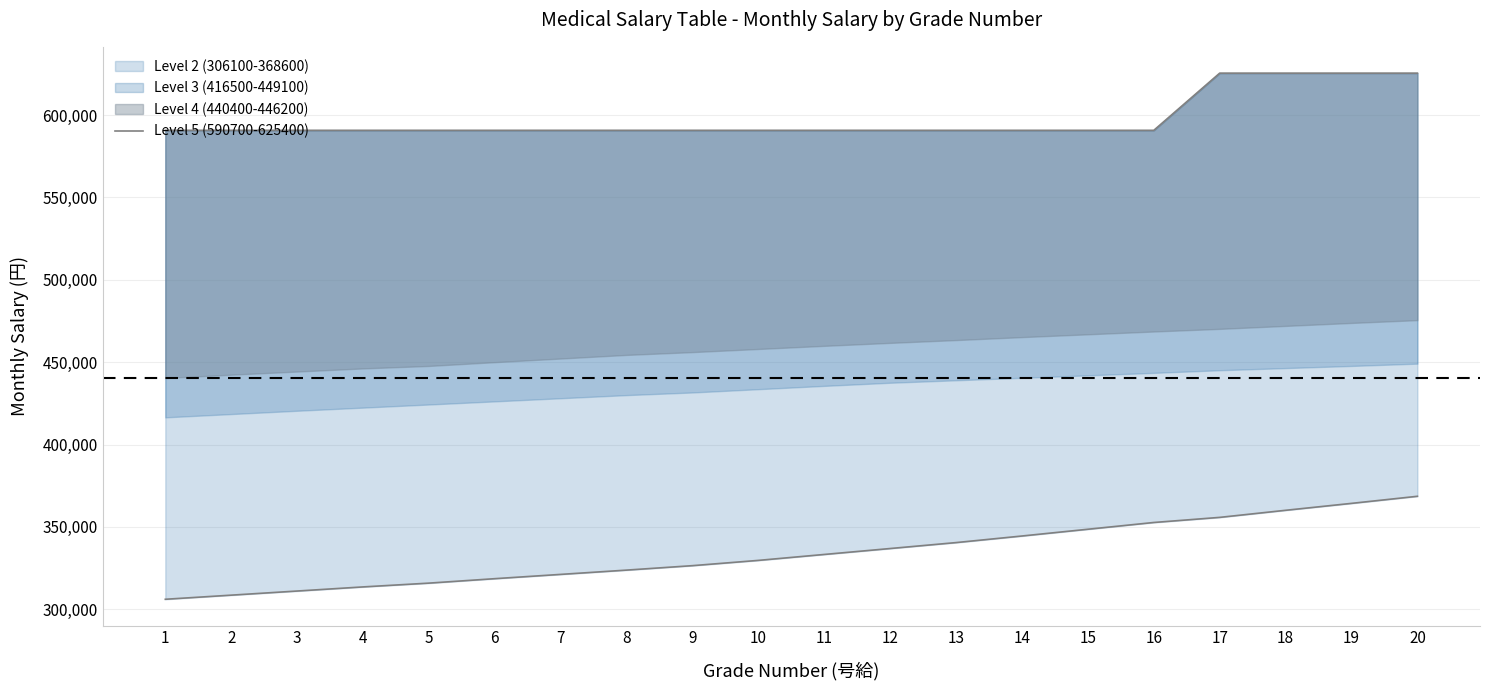

The chart shows a value of 590700 at 6. True or false?

True